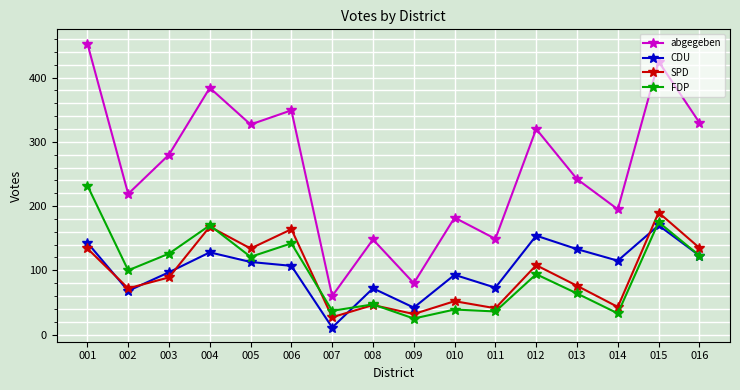

Which category has the highest value in the SPD series?

015